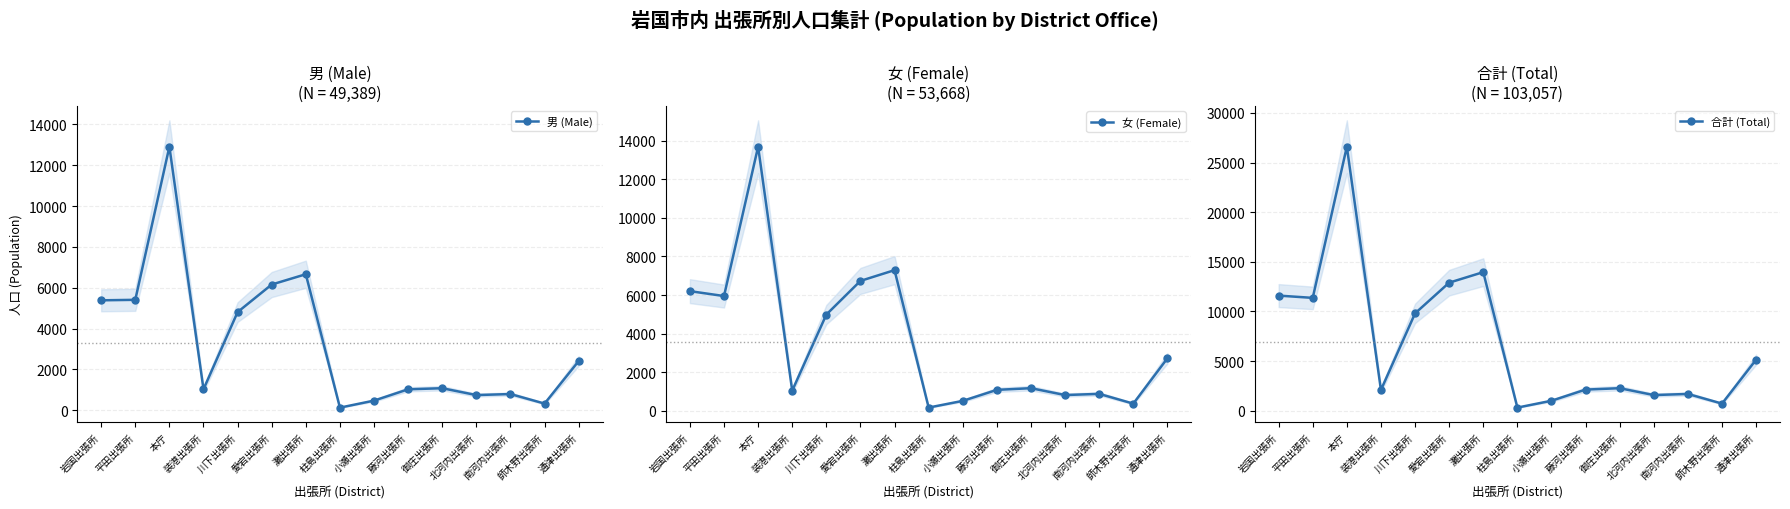

True or false: 男 (Male) and 女 (Female) cross at least once.

False